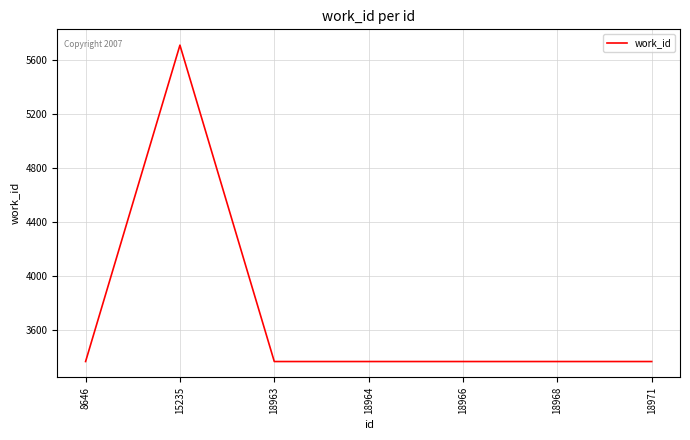

Which label corresponds to the largest value in the chart?

15235